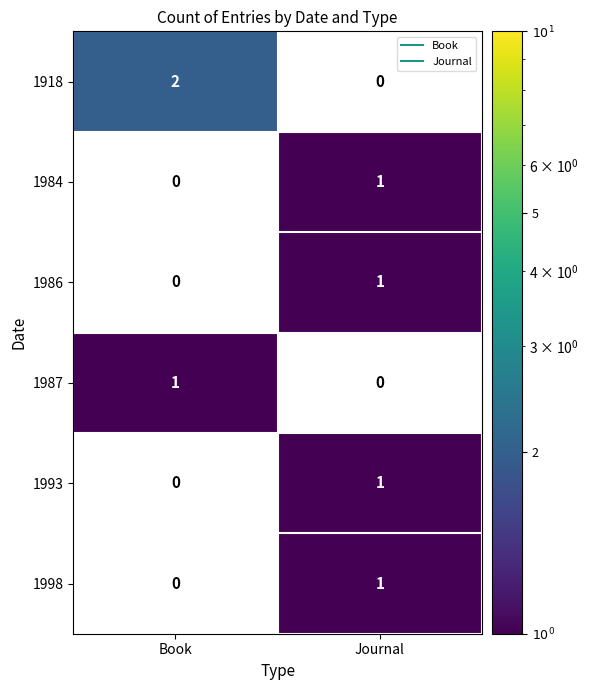

Where is 1987 nearest to the value 0?

Journal